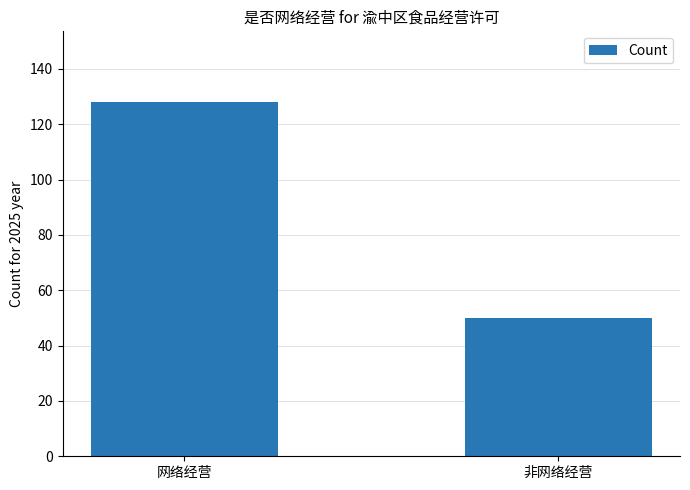

The chart shows a value of 50 at 非网络经营. True or false?

True